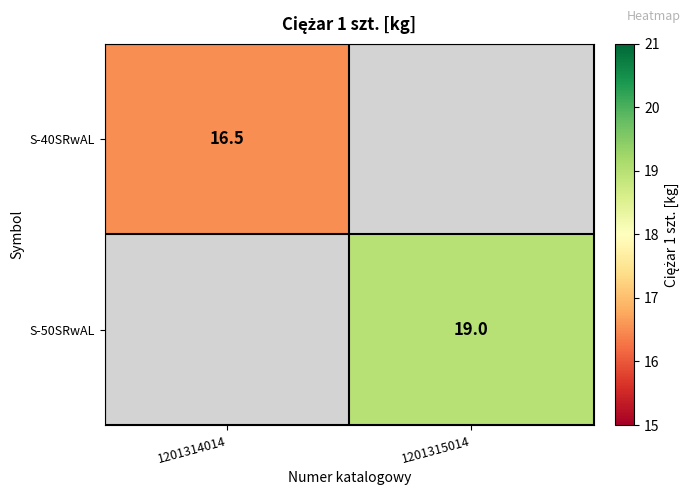

How many data points does each series have?

2